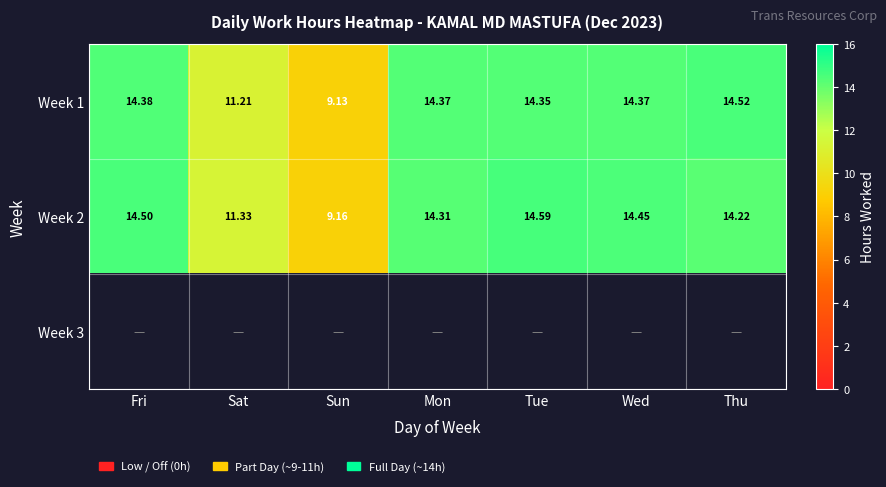

Is the value of Week 2 at Mon greater than the value of Week 1 at Wed?

No